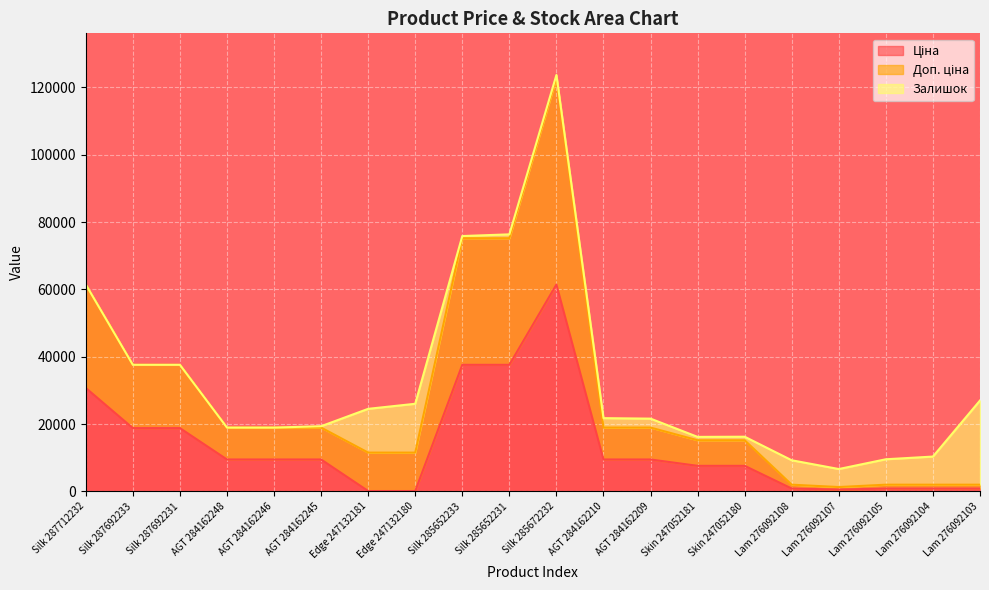

What is the difference between the highest and lowest values at Skin 247052180?

7596.5